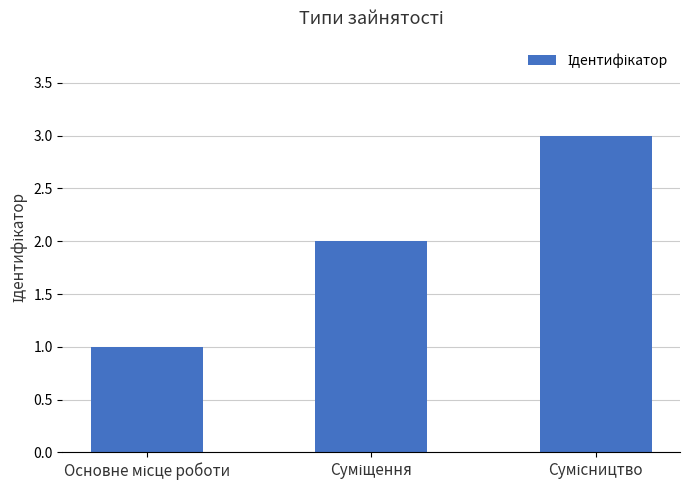

What is the greatest value displayed?

3